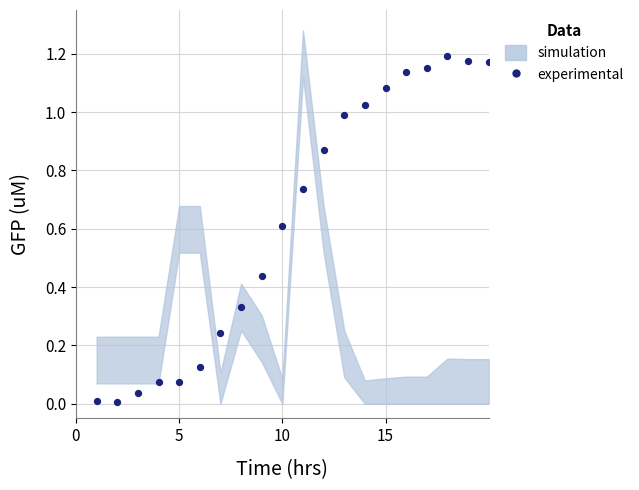

What is the range of X values (max minus min)?

19.0